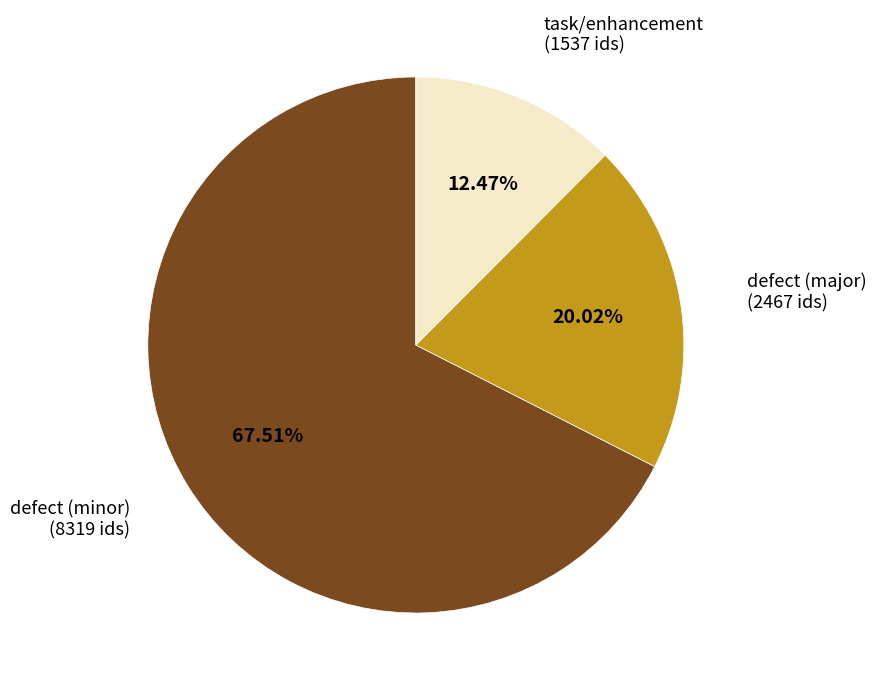

Count the number of slices in the pie.

3